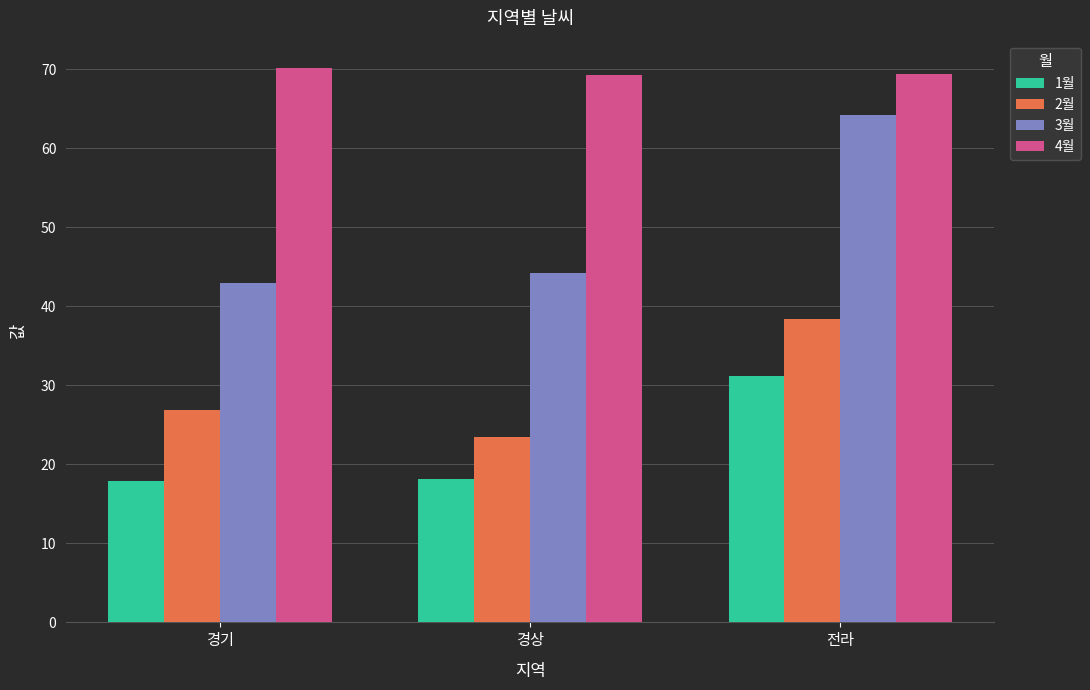

What is the average value of the 1월 series?

22.4